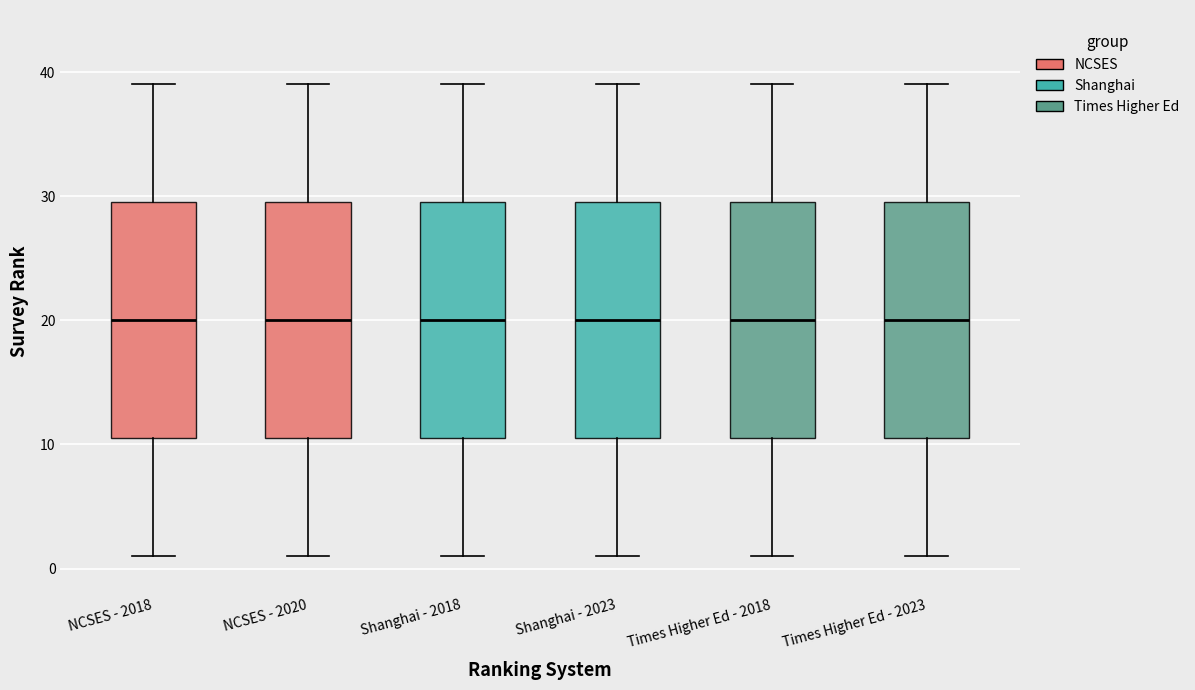

Where does the median line of the box for Shanghai - 2023 sit on the y-axis? The values are not printed on the chart, so give them approximately, as read against the axis.

20